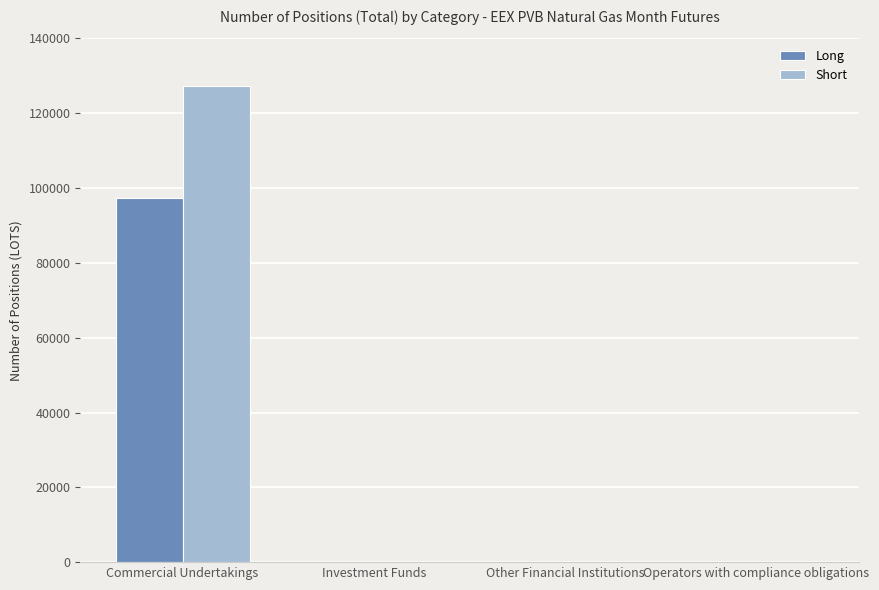

How many groups of bars are there?

4